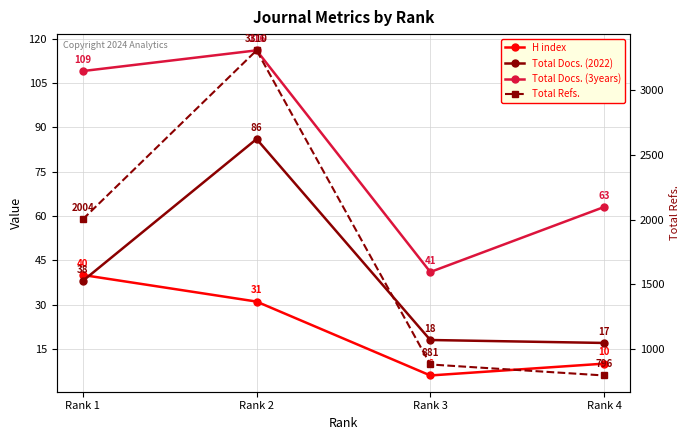

True or false: Total Docs. (3years) has more than 0 points higher than both neighbors.

True